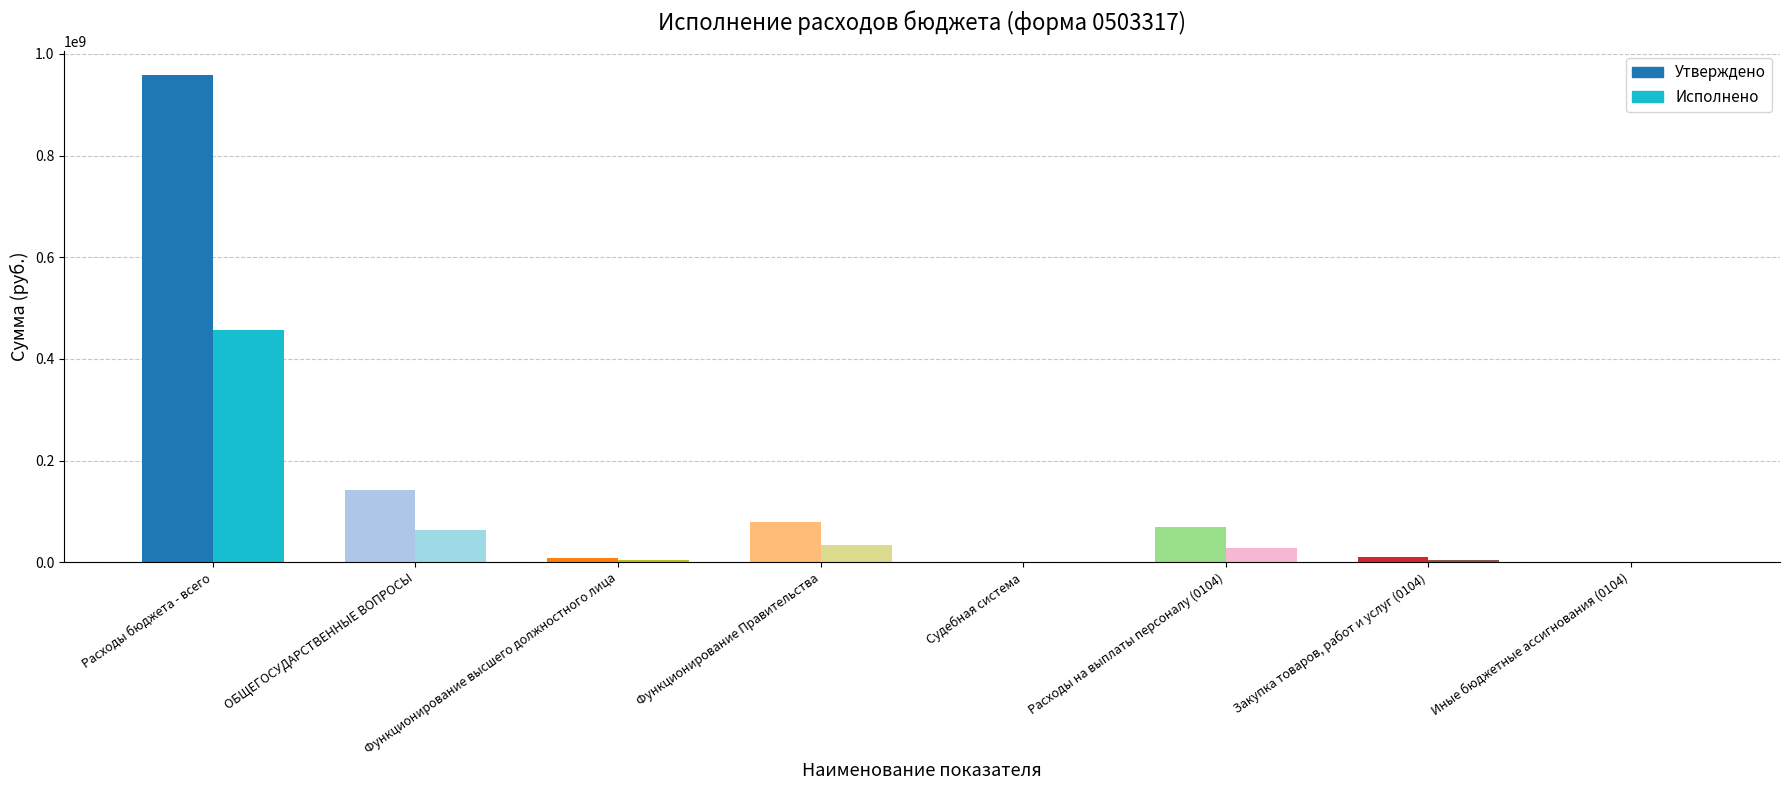

At which label does Утвержденные (консолидированный бюджет) first exceed 69006276?

Расходы бюджета - всего